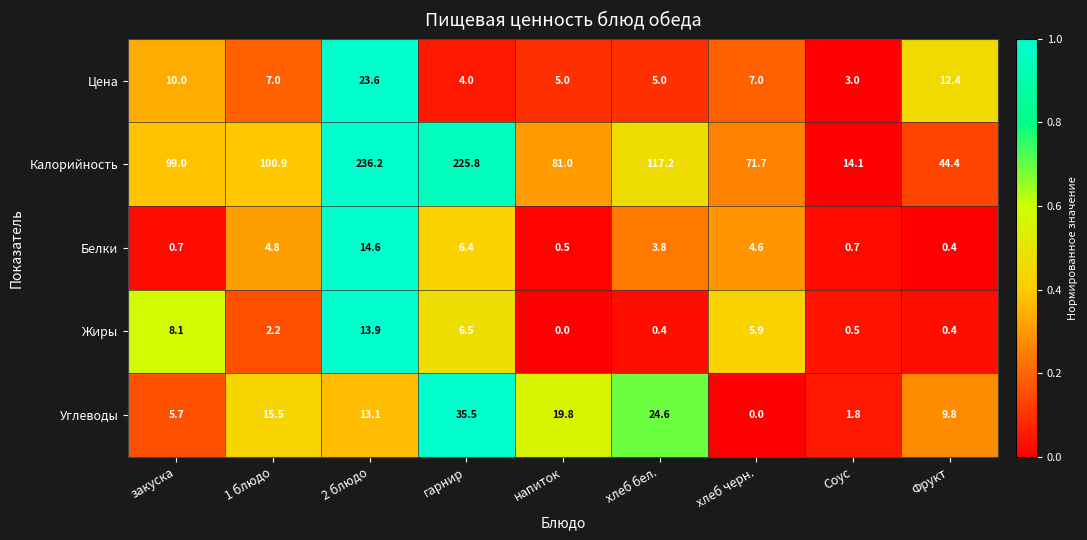

The value of Жиры at 2 блюдо is 24.0. True or false?

False